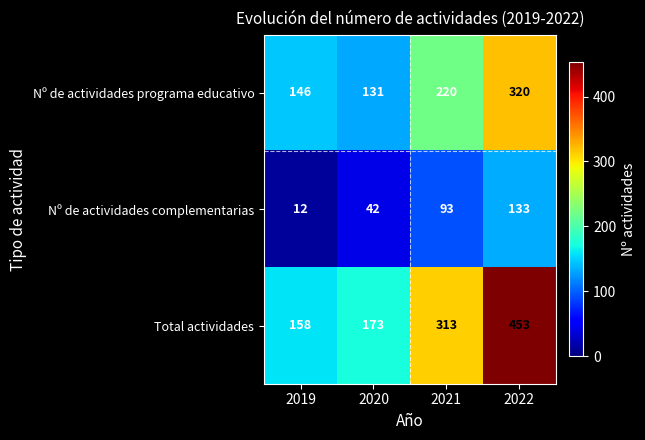

Which series has the largest total across all categories?

Total actividades